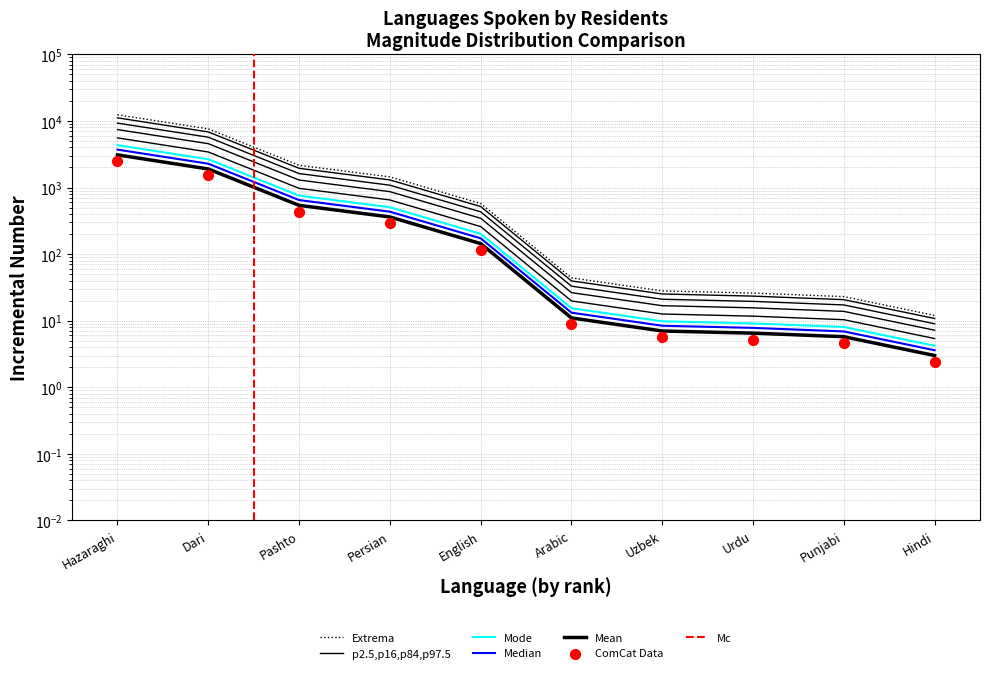

Which series has the largest total across all categories?

Per cent